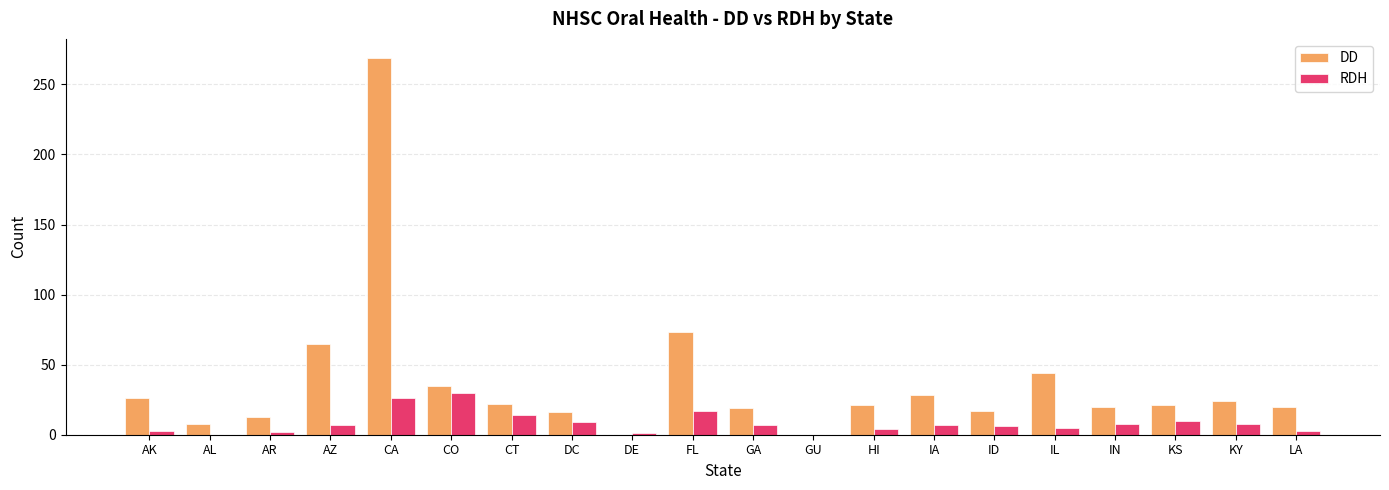

The DD series shows 24 at KY. True or false?

True